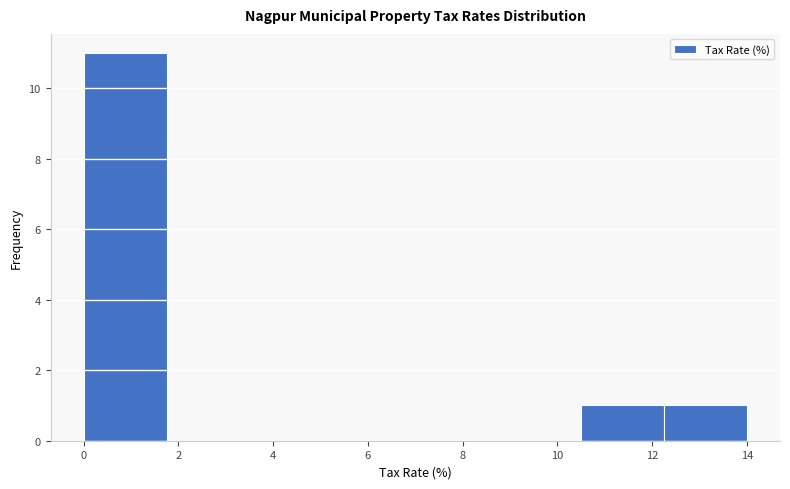

Reading left to right, list every bar in this chart as the range it spans on the x-axis followed by its height. Neither the bar edges nor the heights are printed on the chart, so give them approximately, as read against the axes.

0.00 to 1.75: 11
1.75 to 3.50: 0
3.50 to 5.25: 0
5.25 to 7.00: 0
7.00 to 8.75: 0
8.75 to 10.50: 0
10.50 to 12.25: 1
12.25 to 14.00: 1